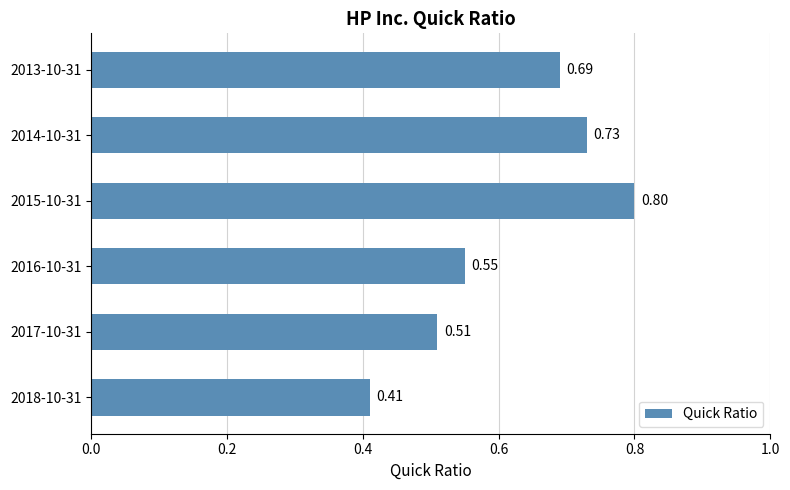

Rank the categories by value from lowest to highest.

2018-10-31, 2017-10-31, 2016-10-31, 2013-10-31, 2014-10-31, 2015-10-31